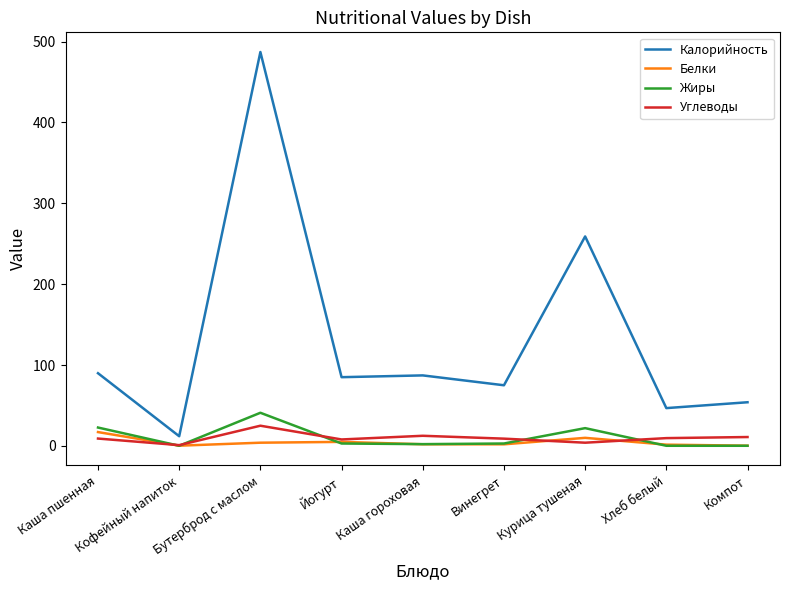

At which label is Калорийность closest to 249?

Курица тушеная